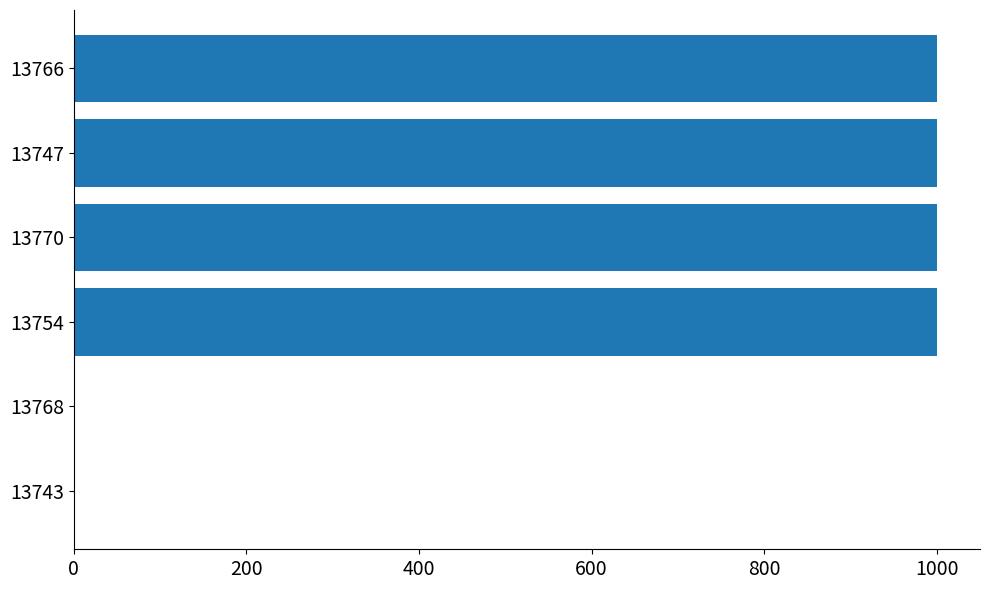

What is the greatest value displayed?

1000.2